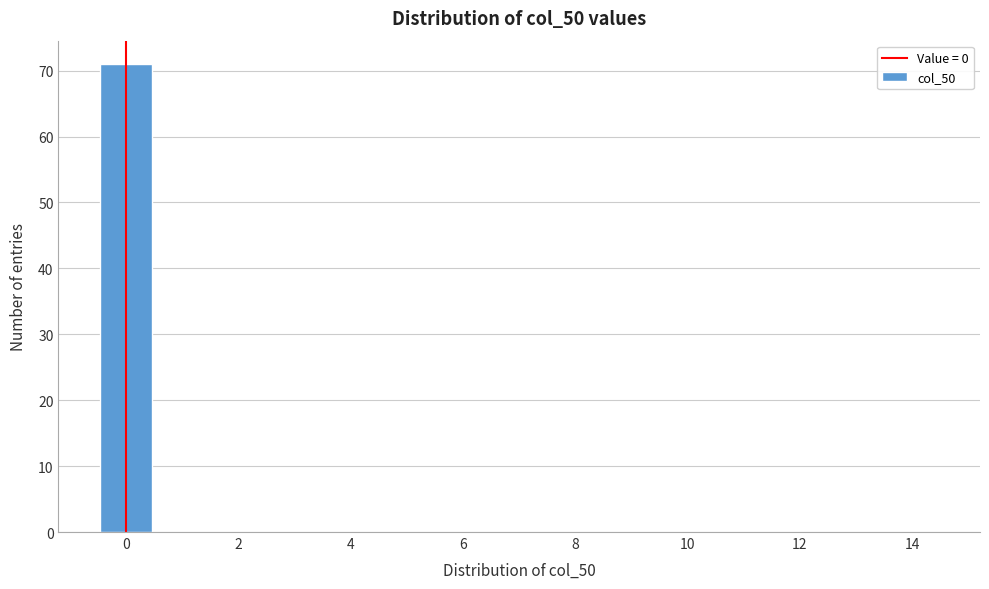

What is the height of the bar covering -0.5 to 0.5 on the x-axis? Neither the bar edges nor the heights are printed on the chart, so give them approximately, as read against the axes.

71